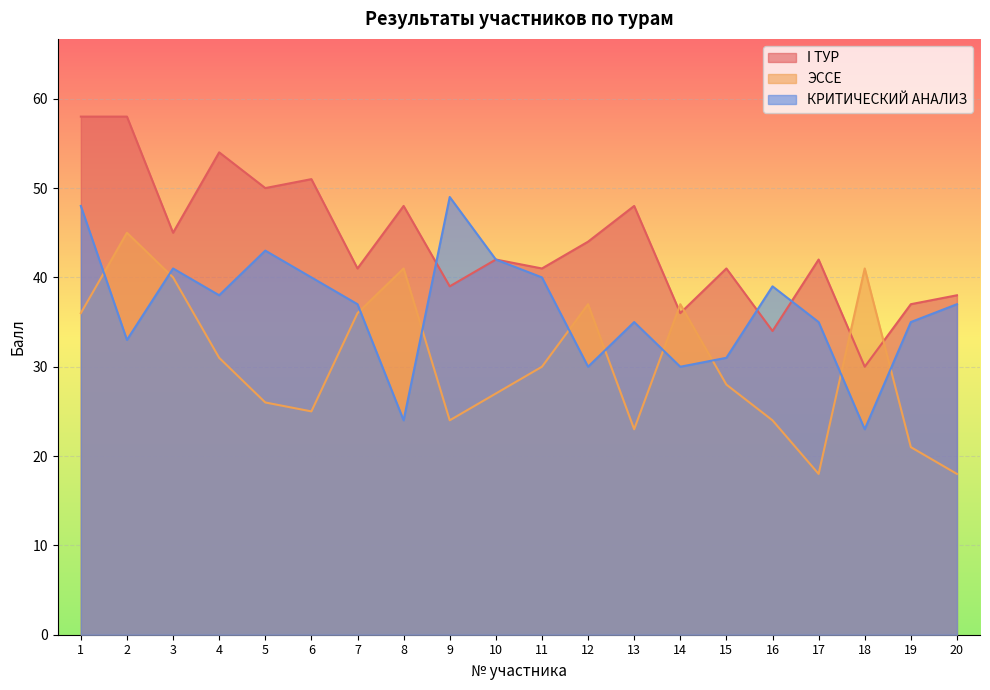

In I ТУР, how many points are higher than both neighbors (excluding endpoints)?

7